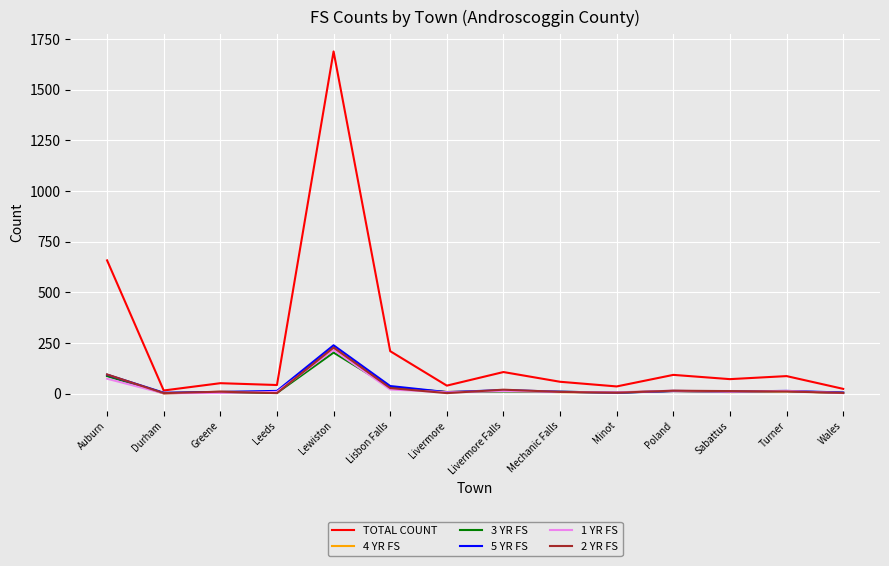

The TOTAL COUNT series shows 1689 at Lewiston. True or false?

True